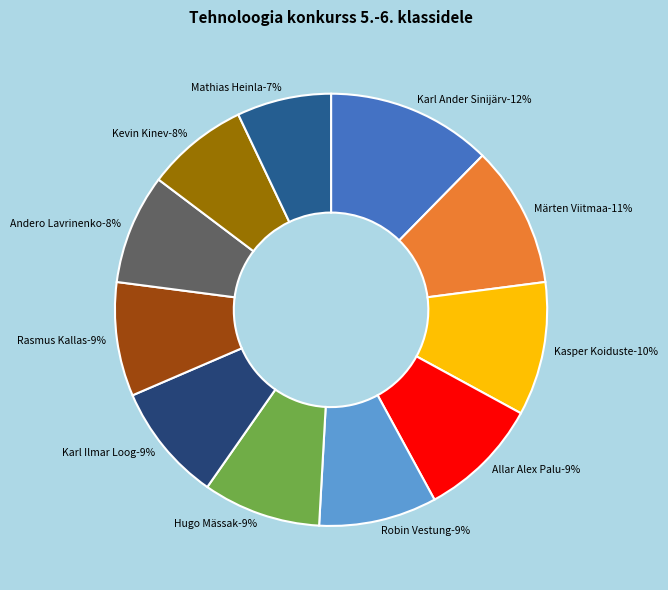

How many slices are in this pie chart?

11